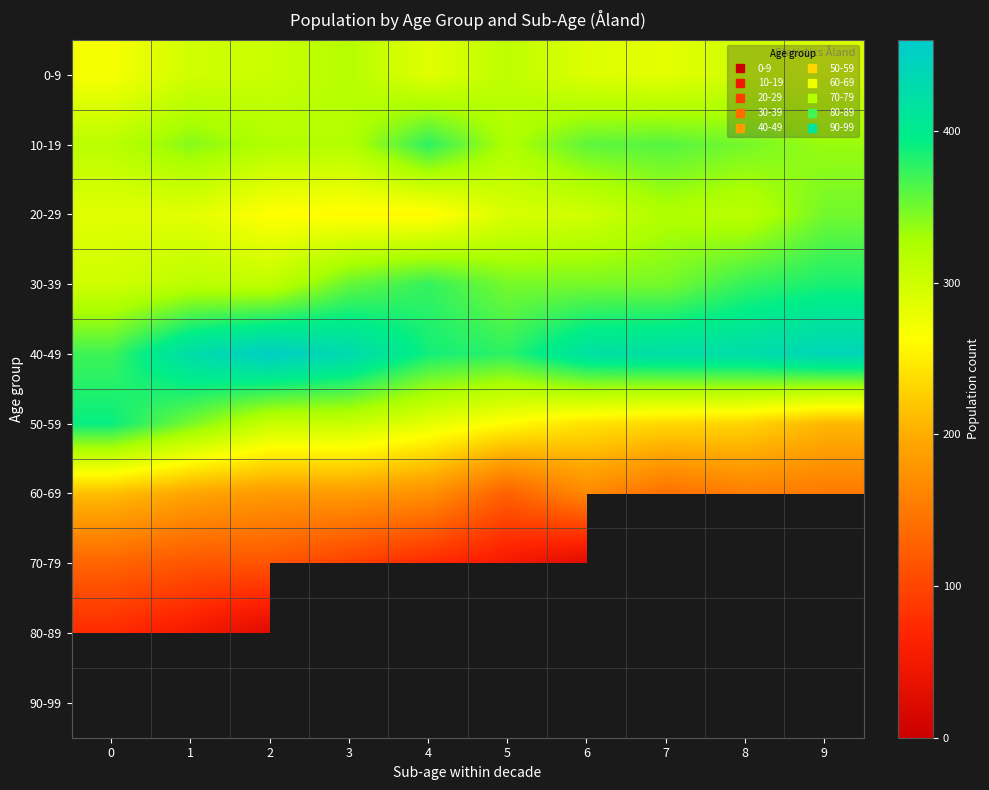

Which series has the largest total across all categories?

40-49